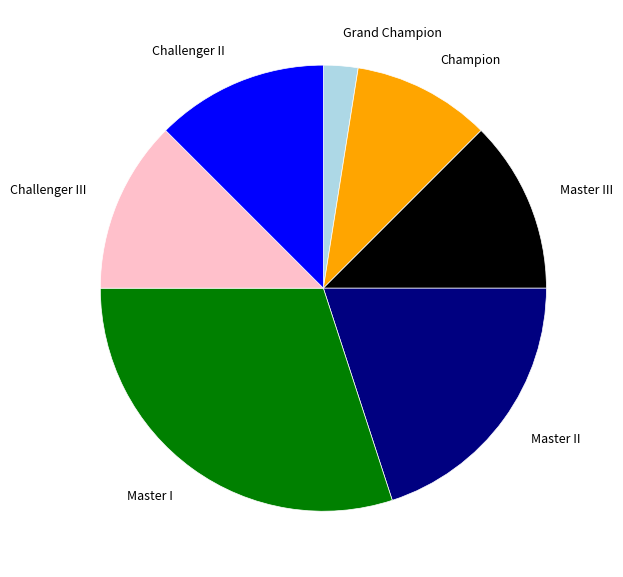

Does any single category account for the majority?

No